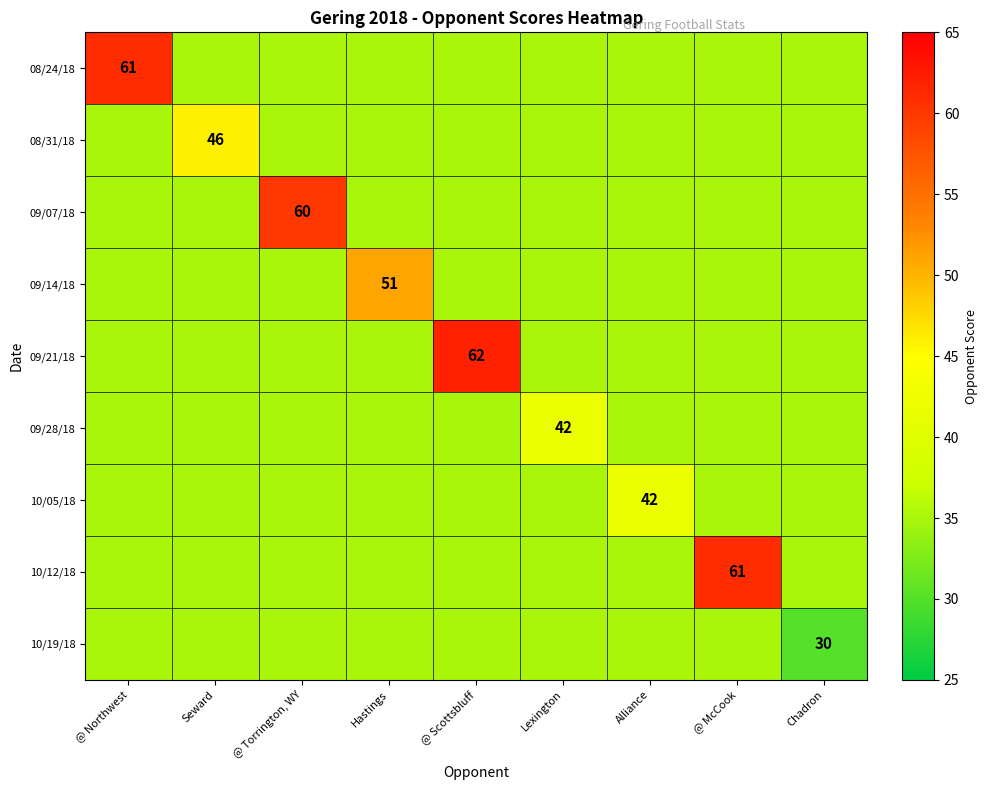

The 08/24/18 series shows 35 at Lexington. True or false?

True